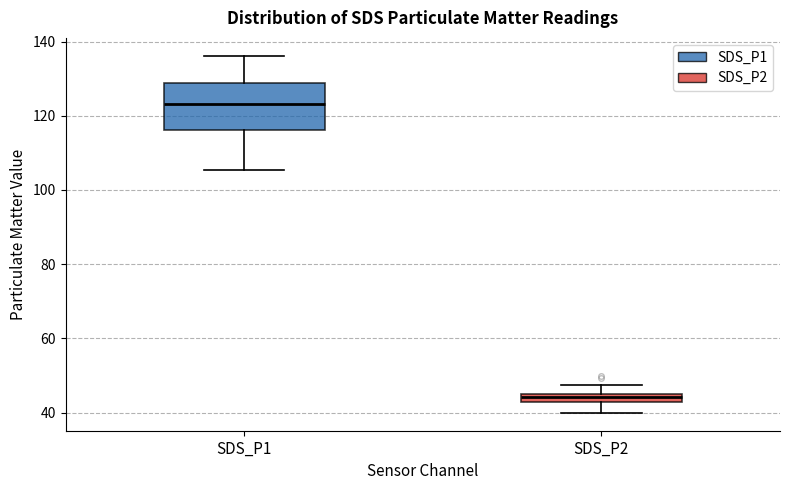

Which box's median line is the lowest?

SDS_P2